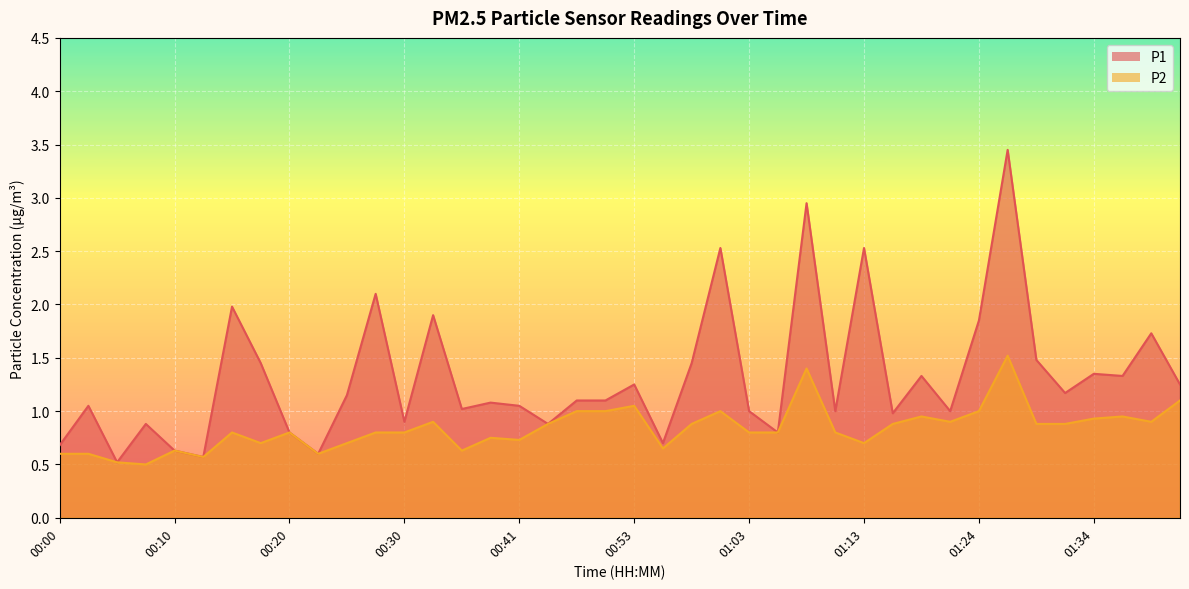

How many lines are shown in the chart?

2